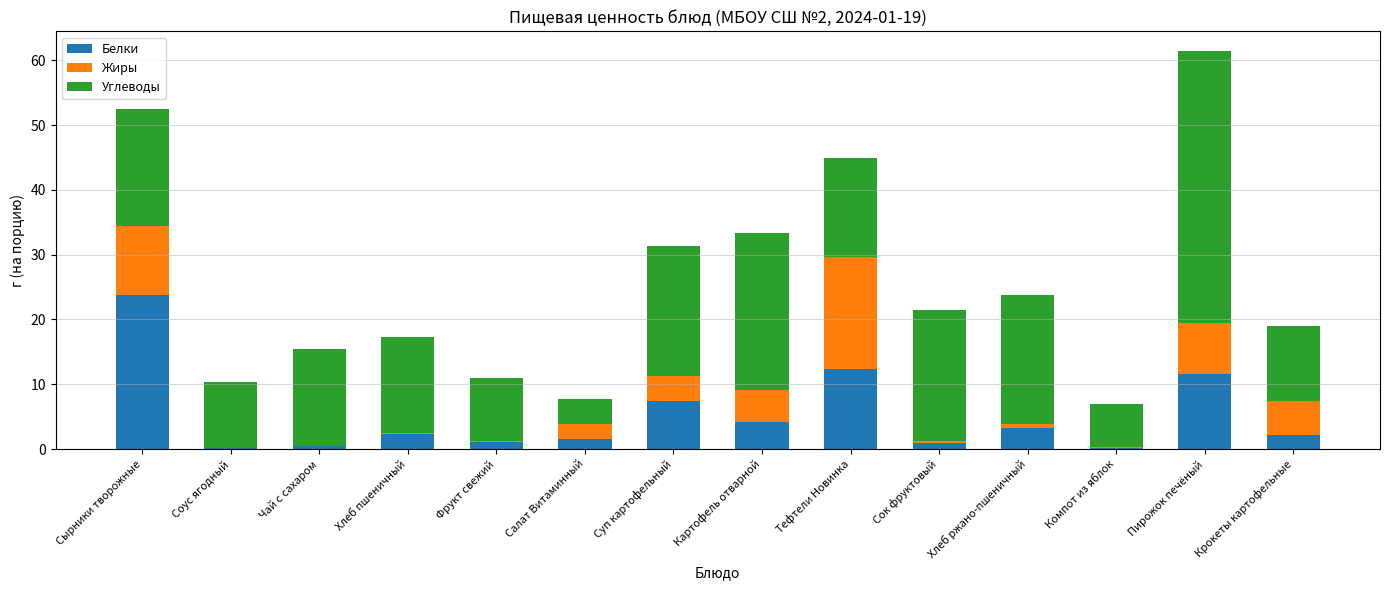

What is the sum of all Белки values?

71.3